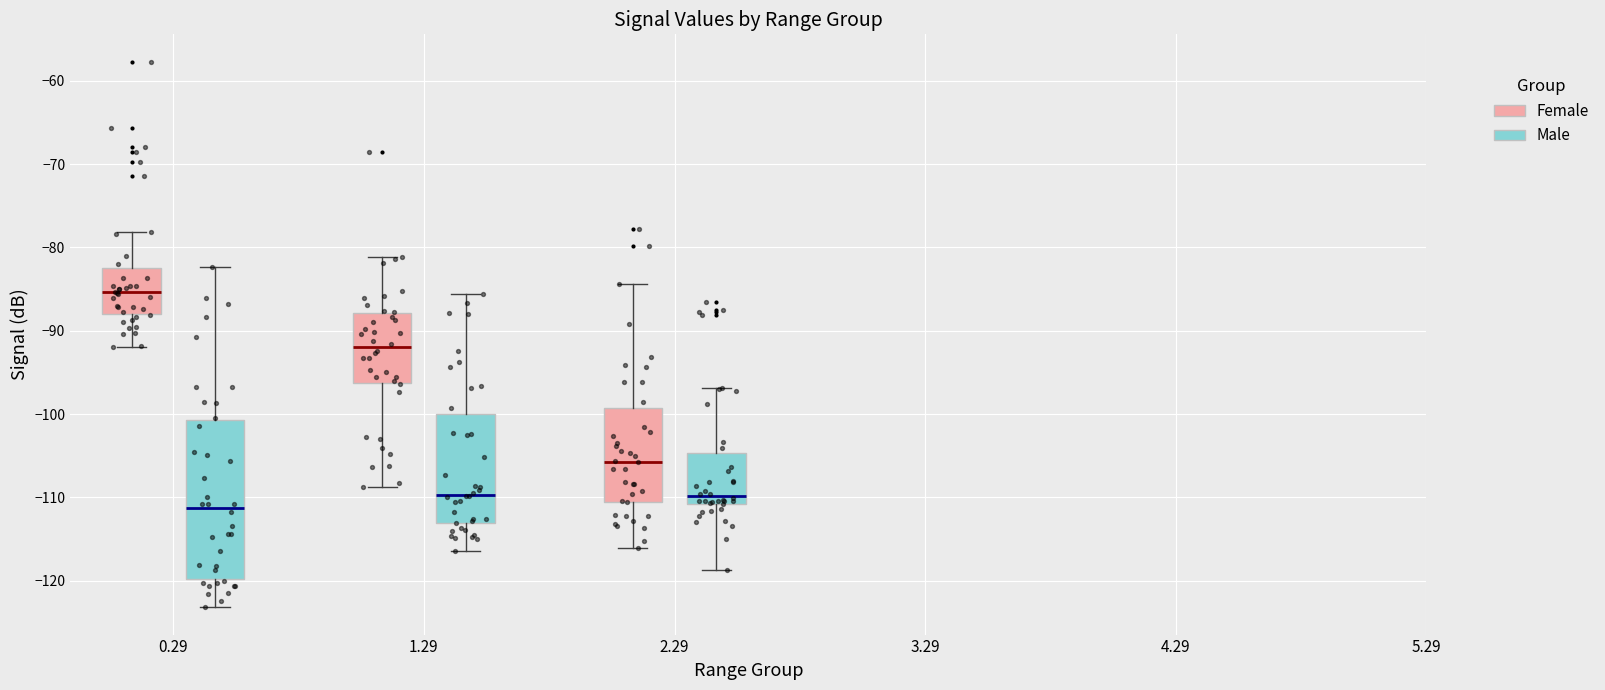

Which box's median line is the highest?

0.29 (Female)